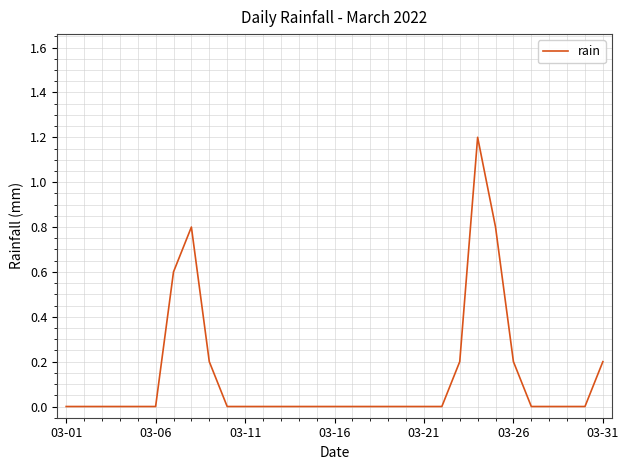

What is the greatest value displayed?

1.2